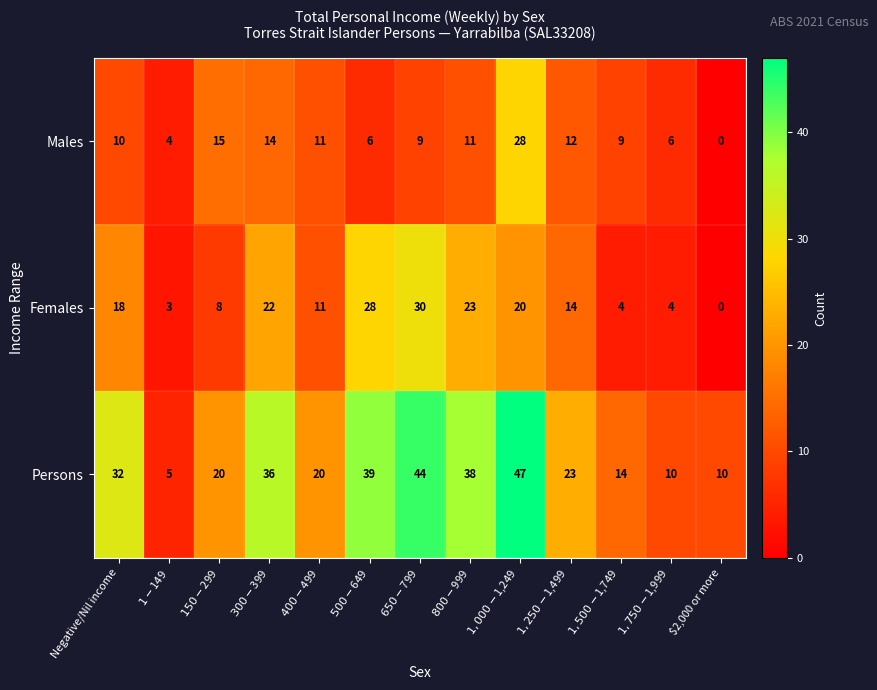

Is it true that Females equals -17 at $2,000 or more?

False